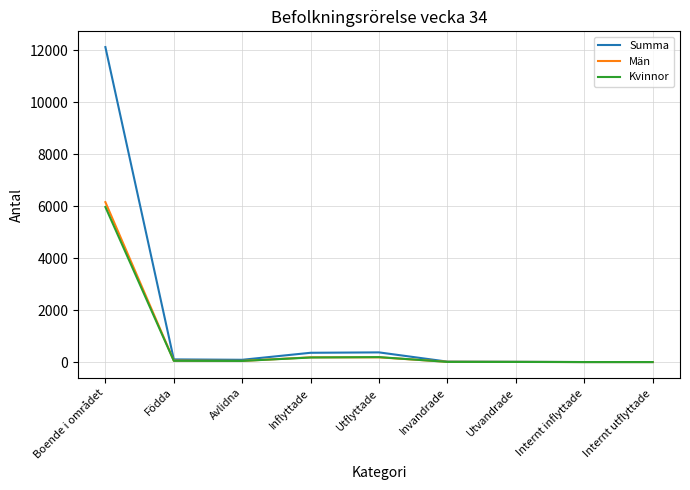

Which series has the largest total across all categories?

Summa